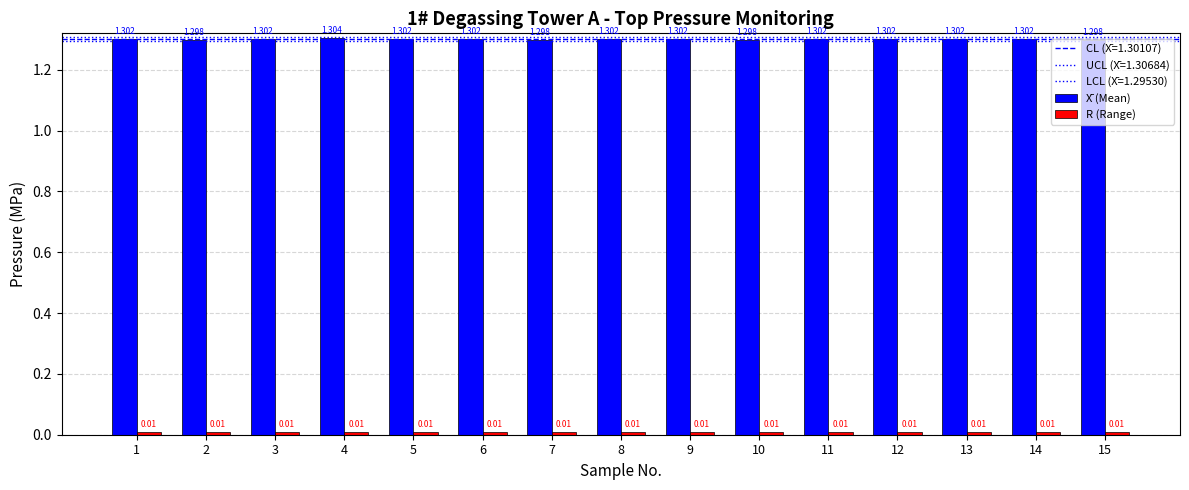

Is it true that X̄ (Mean) equals 2.0 at 9?

False